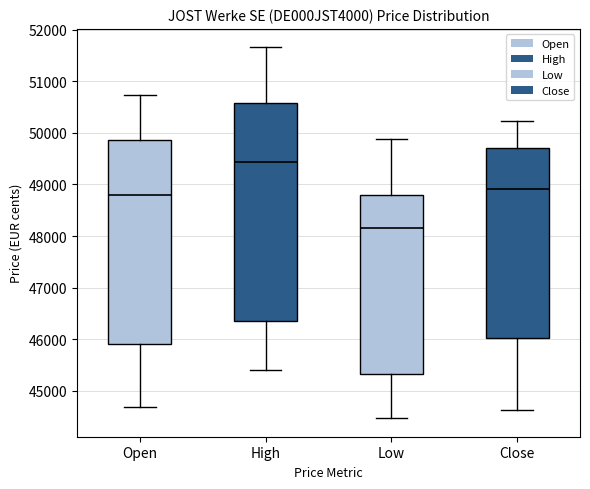

Which box has the highest median line?

High